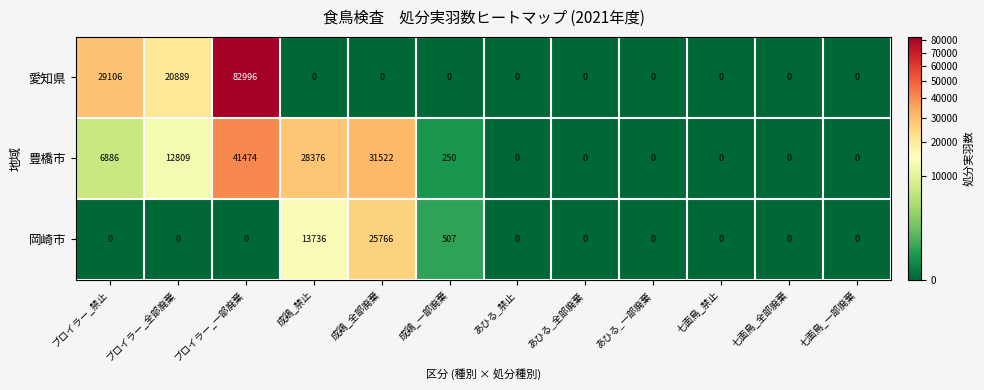

Count the number of data series in this chart.

3